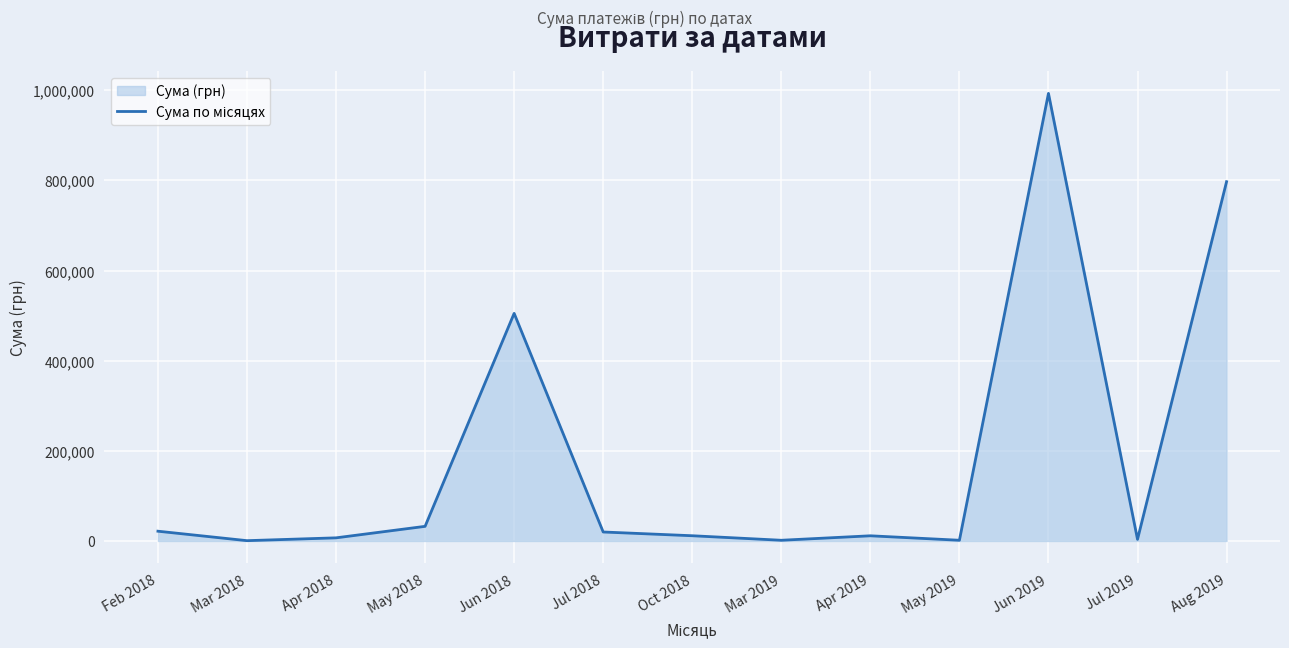

Rank the categories by value from highest to lowest.

Jun 2019, Aug 2019, Jun 2018, May 2018, Feb 2018, Jul 2018, Oct 2018, Apr 2019, Apr 2018, Jul 2019, May 2019, Mar 2019, Mar 2018